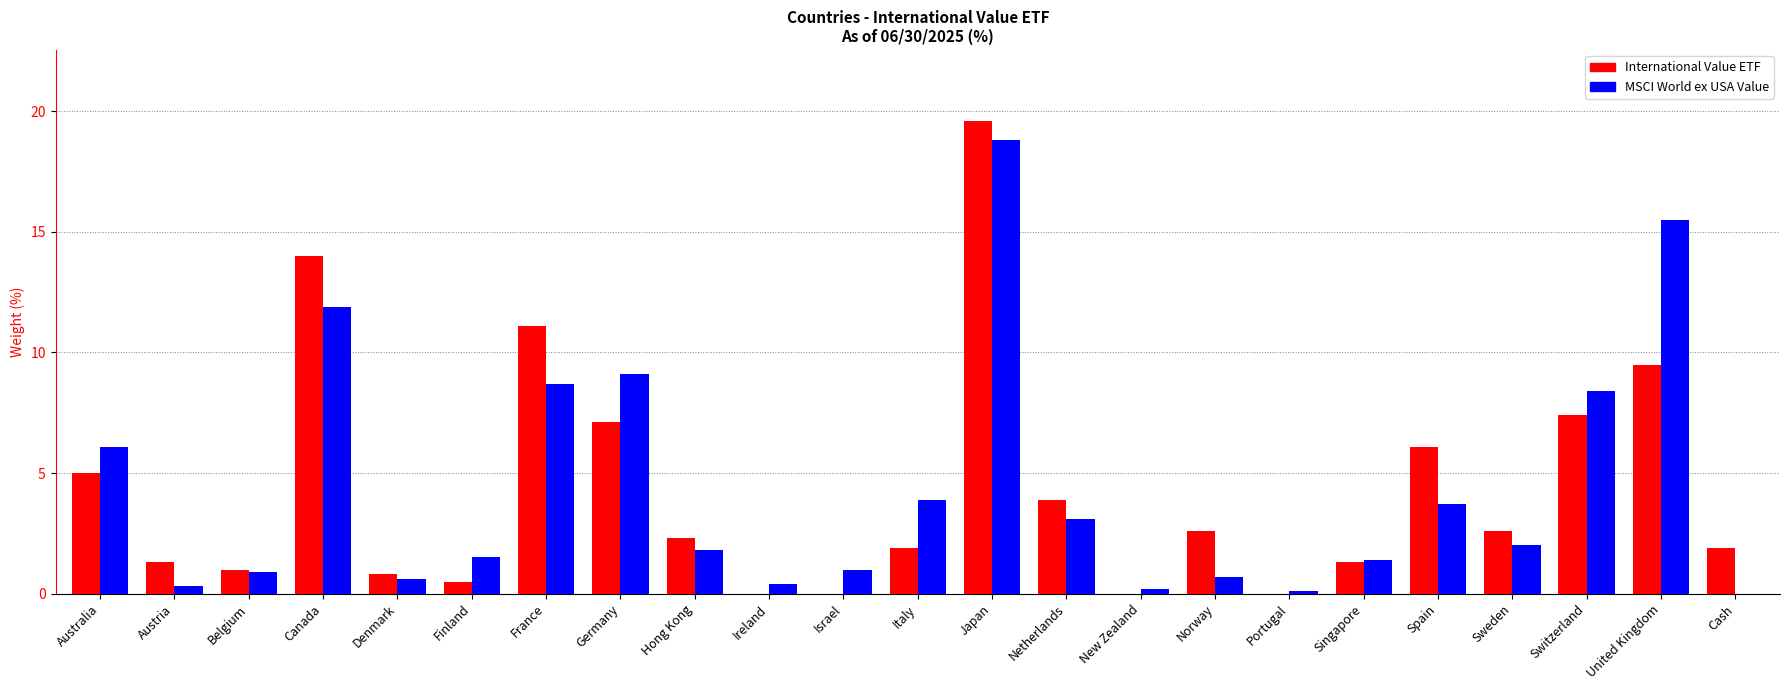

What is the approximate value of International Value ETF at United Kingdom?

9.5